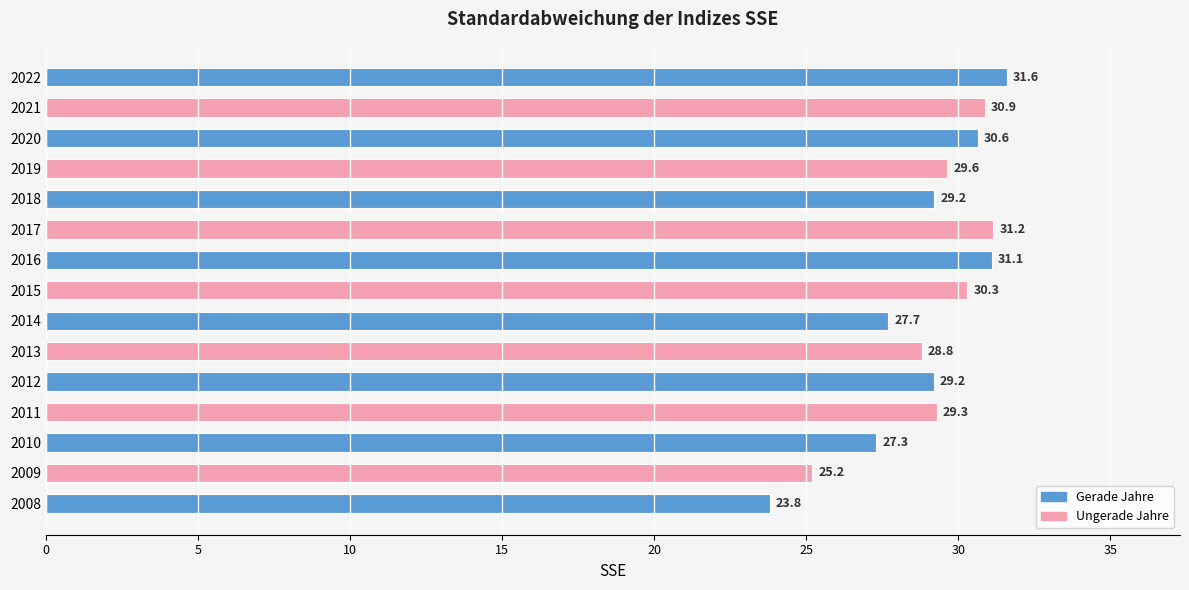

How many bars are there in total?

15